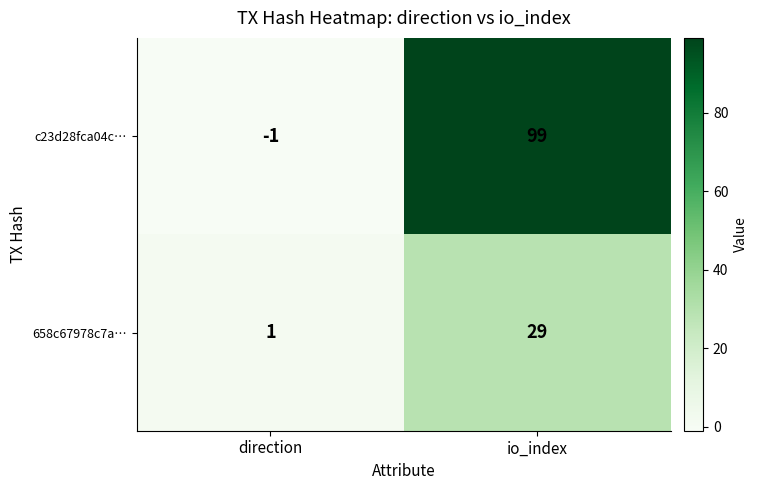

How many values in c23d28fca04c… are above zero?

1